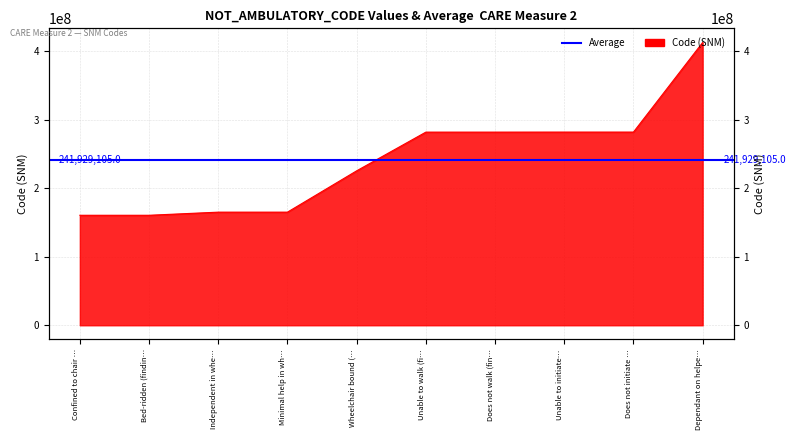

How many distinct data groups are displayed?

1